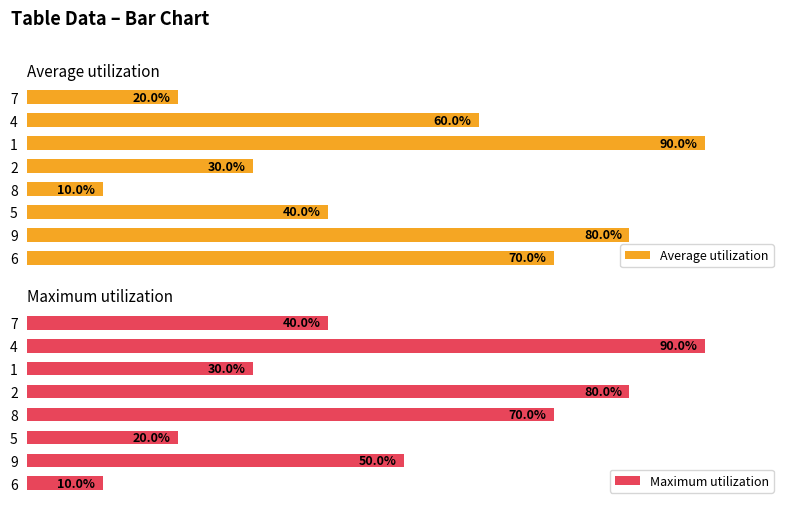

How many Average utilization values are between 30 and 80?

5